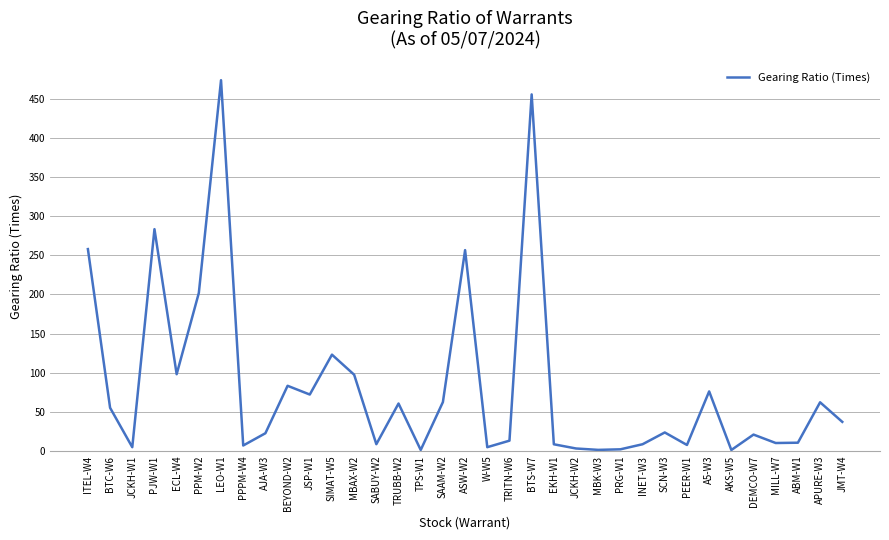

What is the maximum value shown in the chart?

474.0